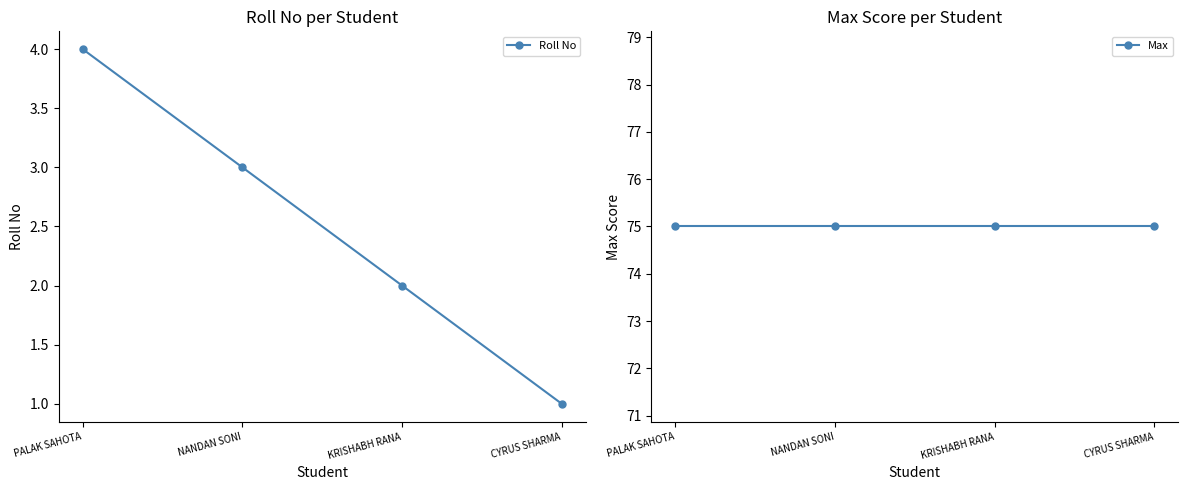

The Max series shows 30 at CYRUS SHARMA. True or false?

False